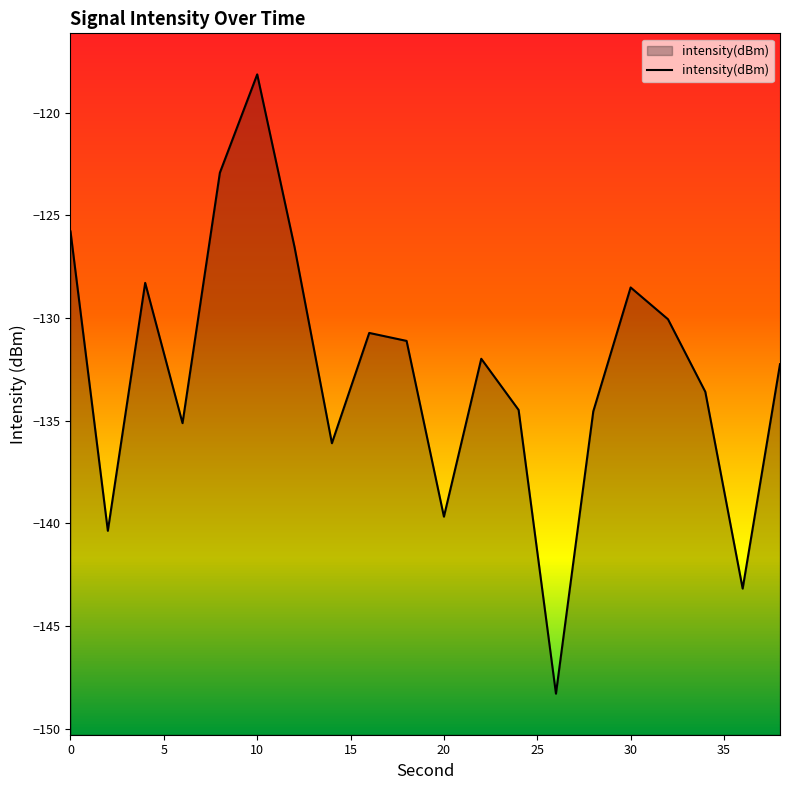

What is the value of the 20th point from the left?

-132.2